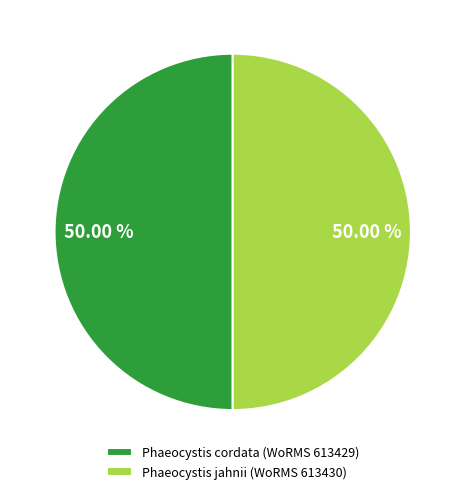

What percentage is the Phaeocystis jahnii slice, to the nearest percent?

50%